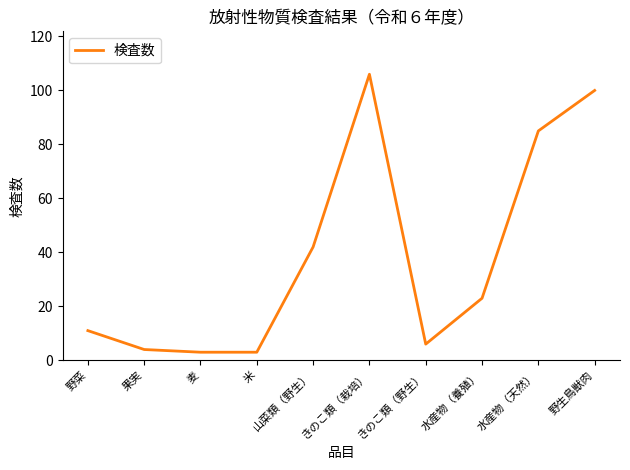

The value at 野生鳥獣肉 is 100. True or false?

True